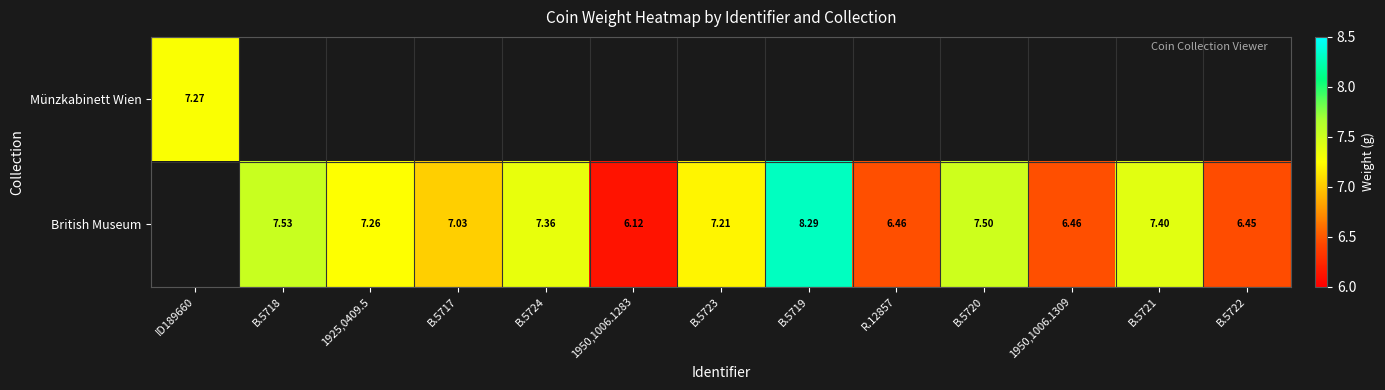

Rank the series by their average value, from highest to lowest.

Münzkabinett Wien, British Museum